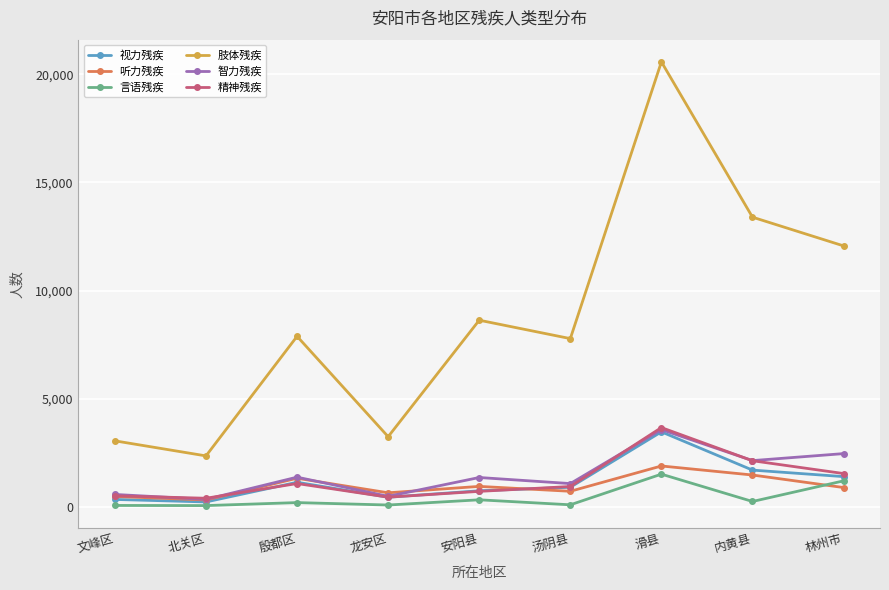

The value of 听力残疾 at 文峰区 is 482. True or false?

True